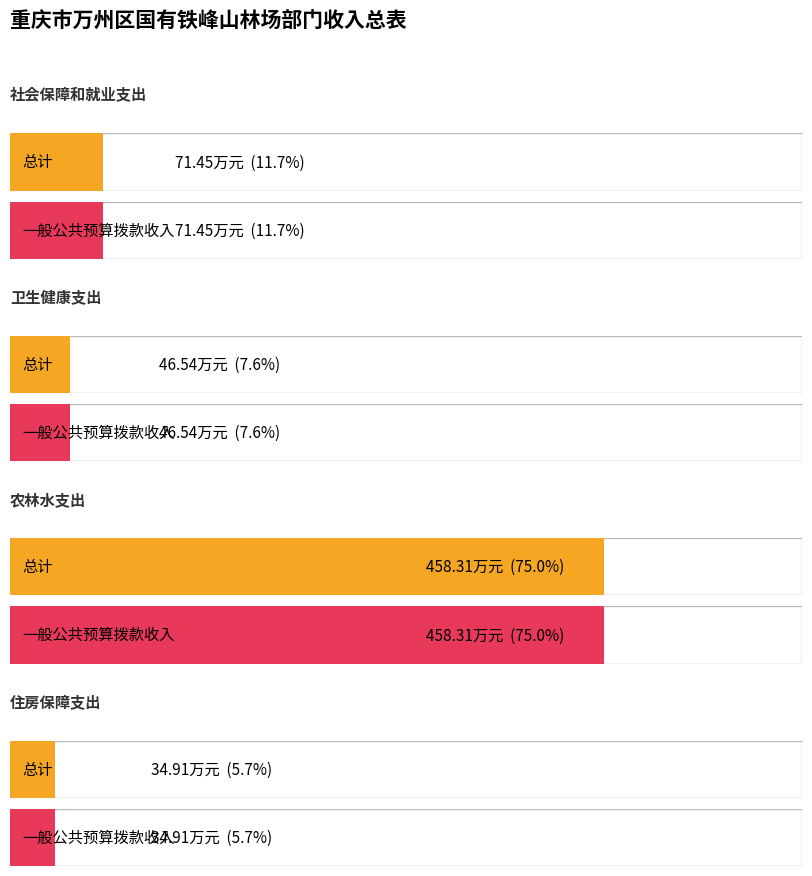

Reading right to left, what are all the values shown in this chart?

总计: 住房保障支出=34.9	农林水支出=458.3	卫生健康支出=46.5	社会保障和就业支出=71.5
一般公共预算拨款收入: 住房保障支出=34.9	农林水支出=458.3	卫生健康支出=46.5	社会保障和就业支出=71.5